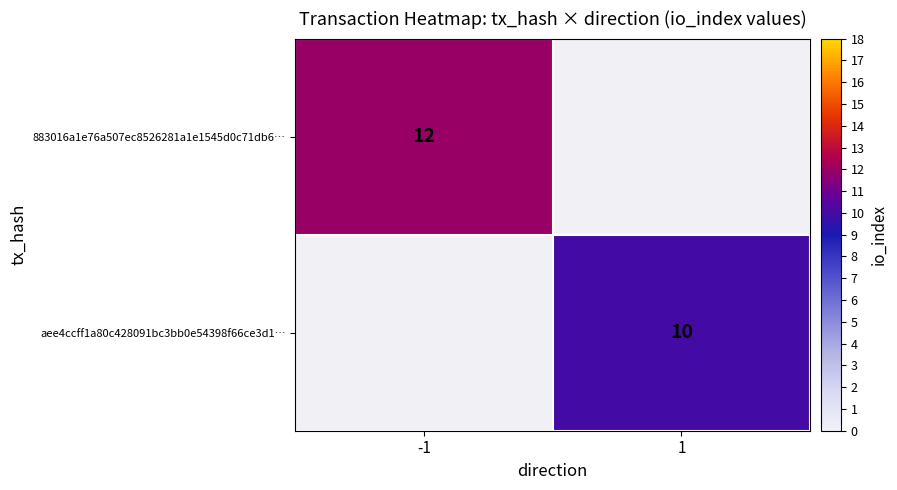

At which category does the chart reach its minimum across all series?

1